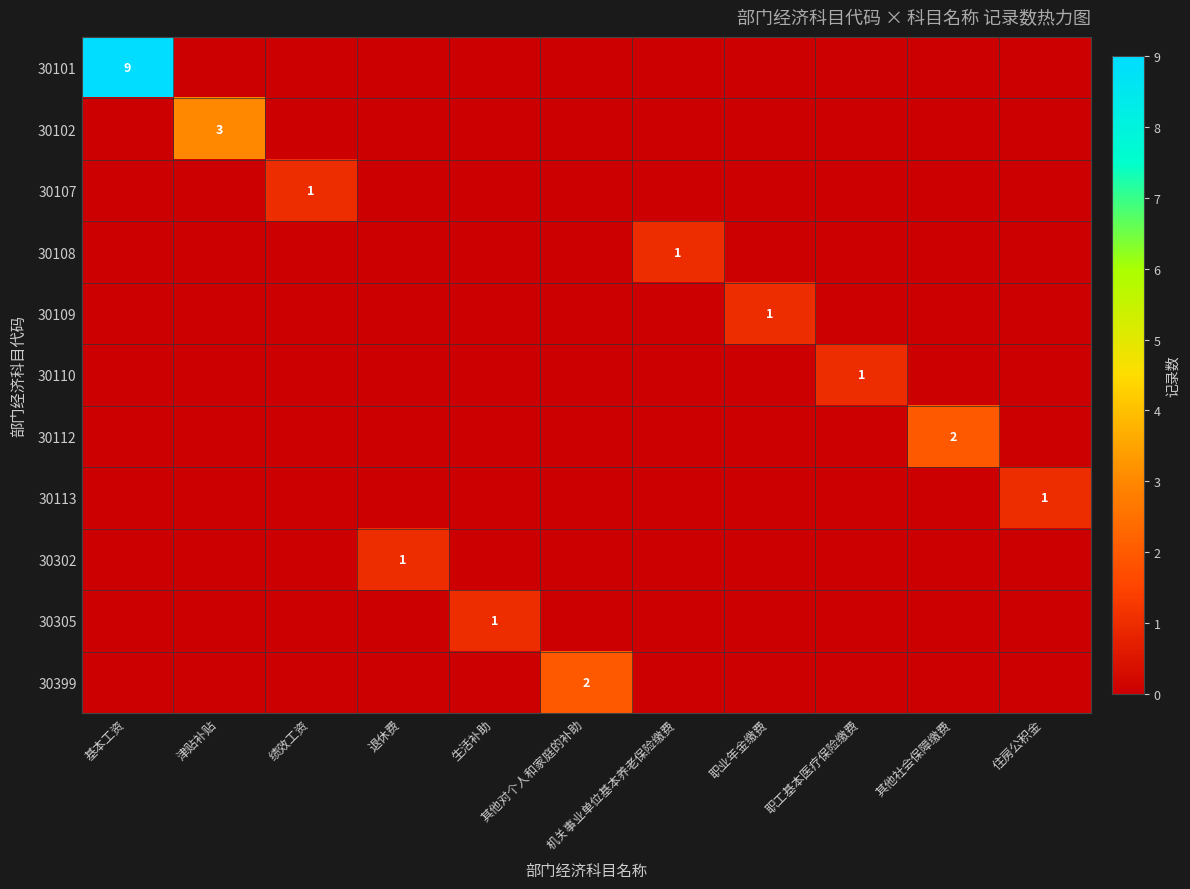

The value of 30113 at 绩效工资 is 0. True or false?

True